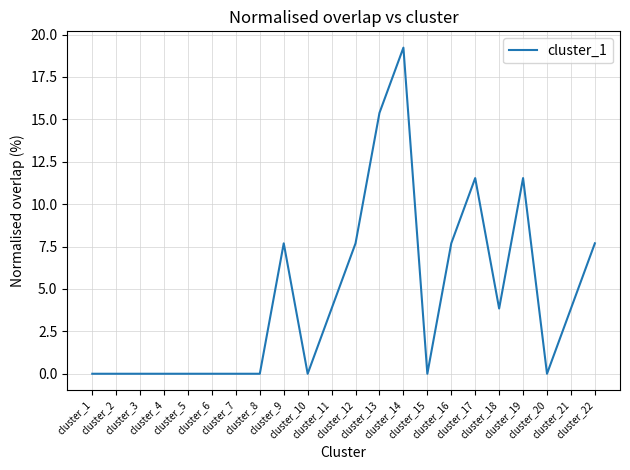

How many categories are shown in the chart?

22